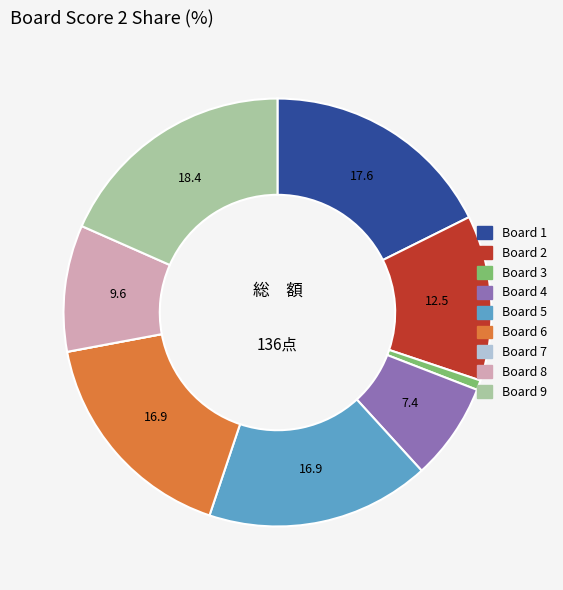

Combined, do Board 5 and Board 8 account for over 50%?

No